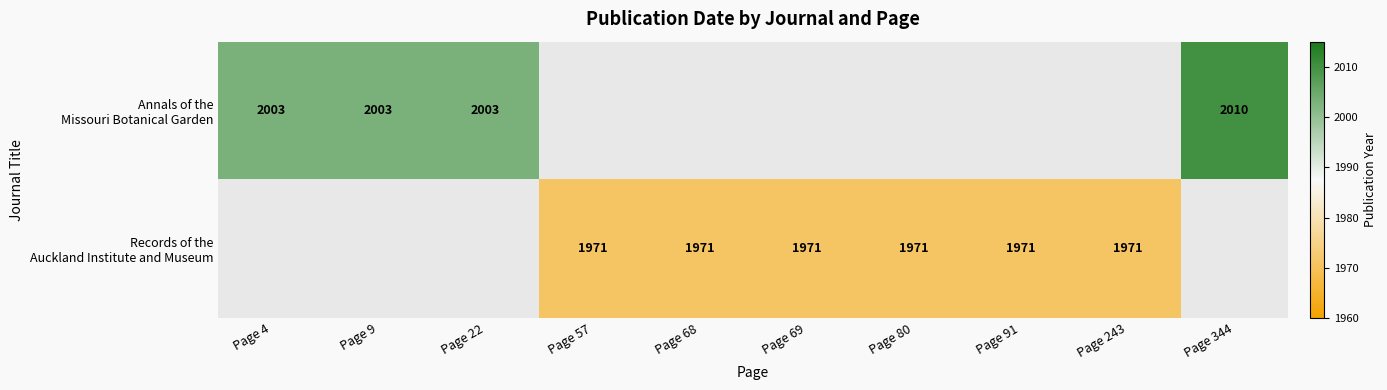

Count the number of data series in this chart.

2